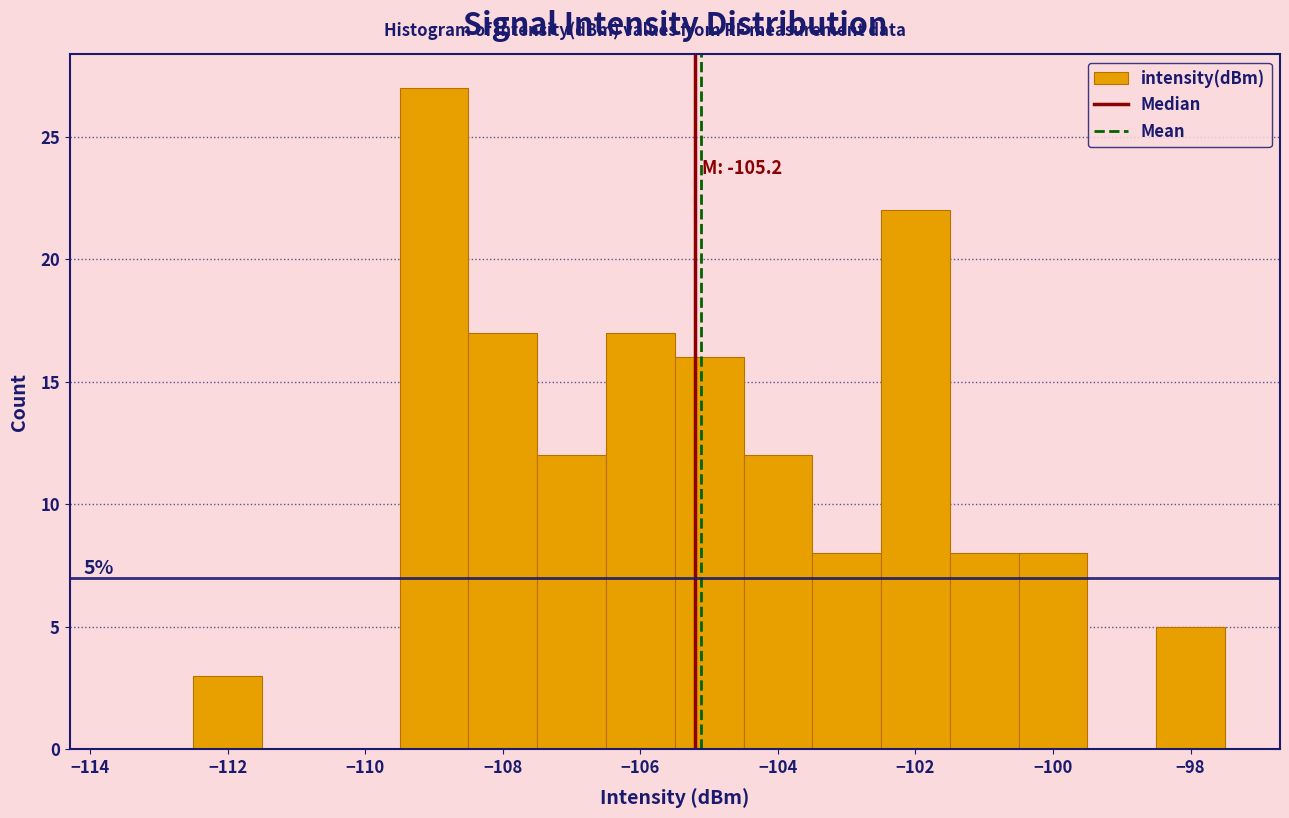

Over which range of the x-axis is the bar tallest?

-109.5 to -108.5